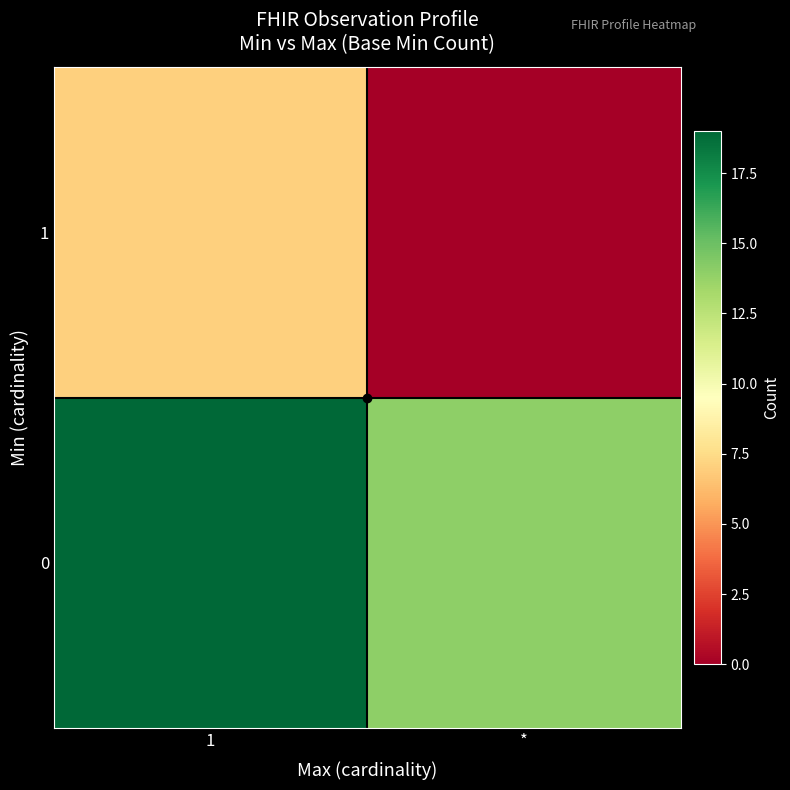

Reading left to right, transcribe all the data shown in this chart.

0: 1=19	*=14
1: 1=7	*=0